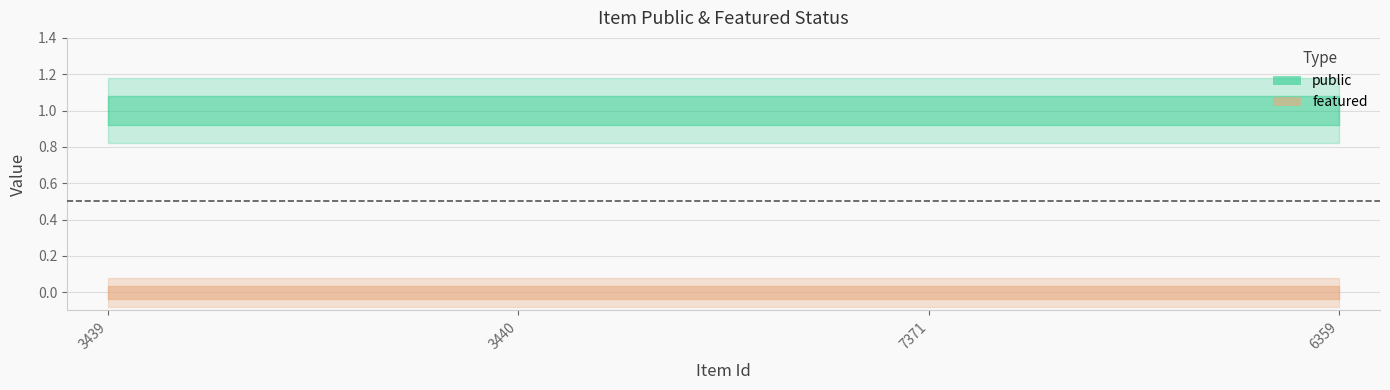

Which category has the lowest value in the public series?

3439